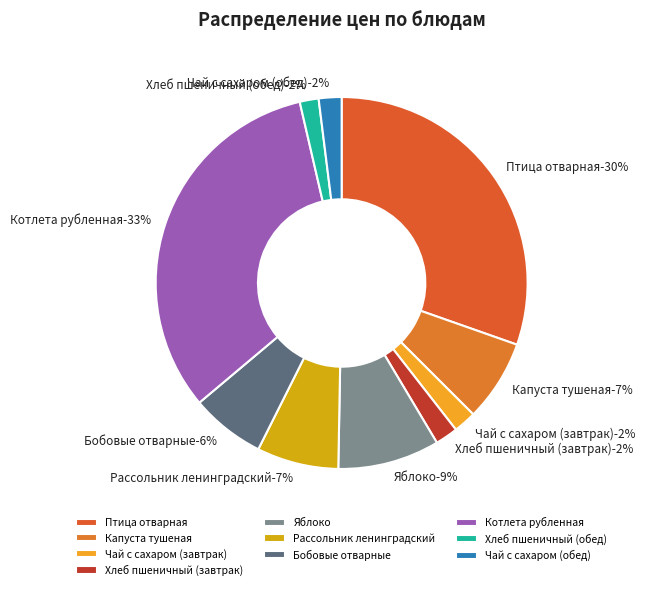

What percentage is NOT represented by Бобовые отварные?

93.5%